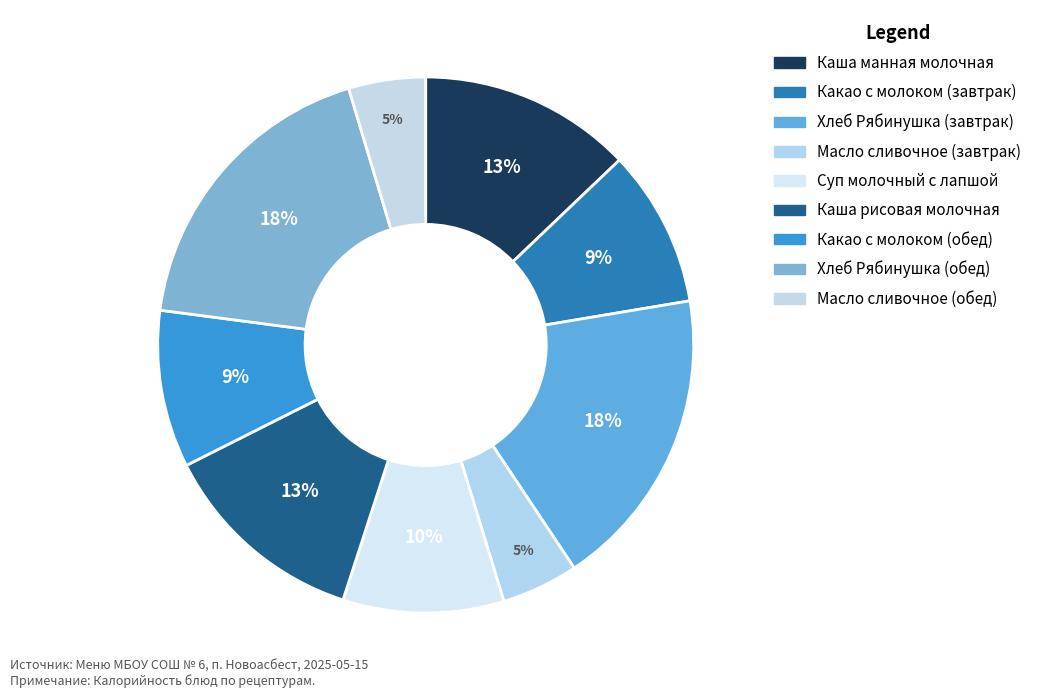

Count the number of slices in the pie.

9